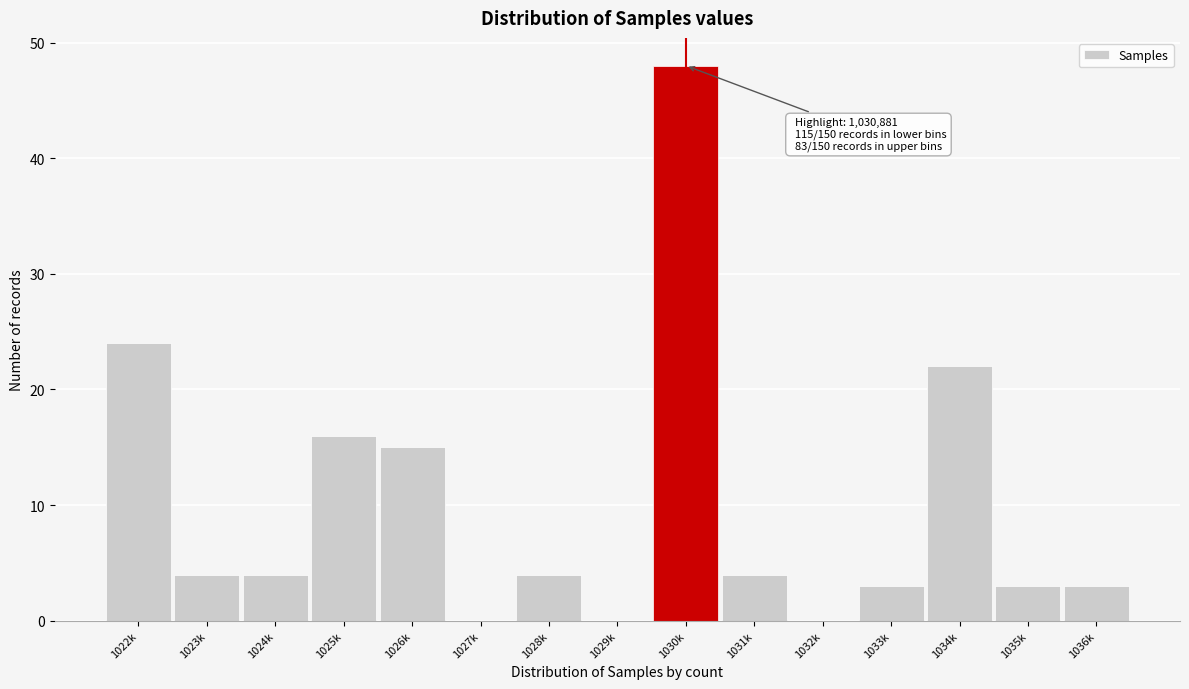

Reading left to right, transcribe all the data shown in this chart.

1022k=24	1023k=4	1024k=4	1025k=16	1026k=15	1027k=0	1028k=4	1029k=0	1030k=48	1031k=4	1032k=0	1033k=3	1034k=22	1035k=3	1036k=3